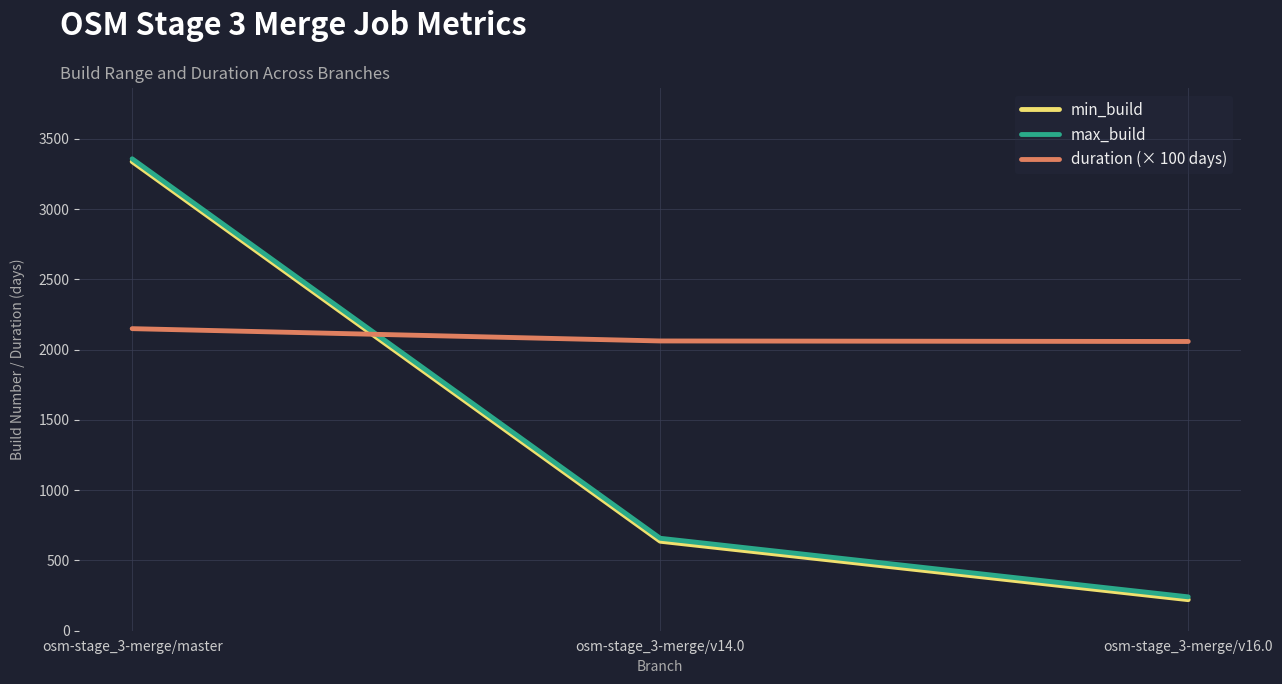

The duration (× 100 days) series shows 2718.9 at osm-stage_3-merge/v14.0. True or false?

False